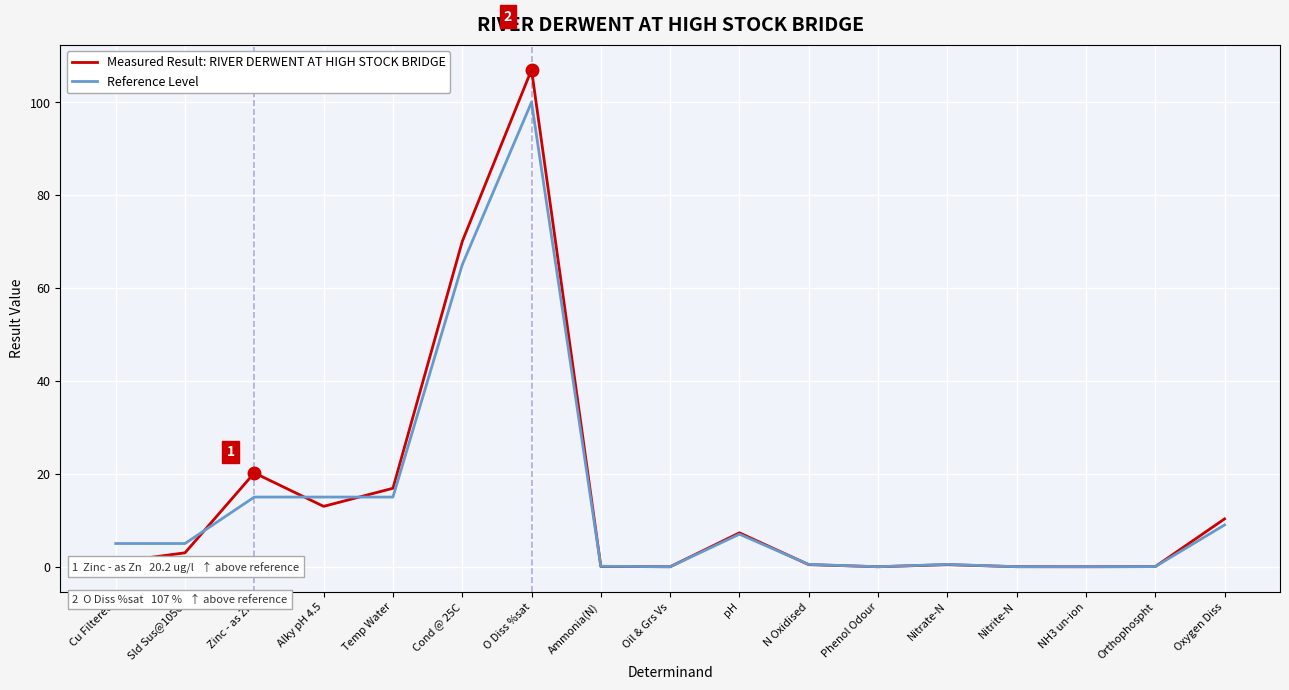

Is it true that Reference Level equals 100.0 at O Diss %sat?

True